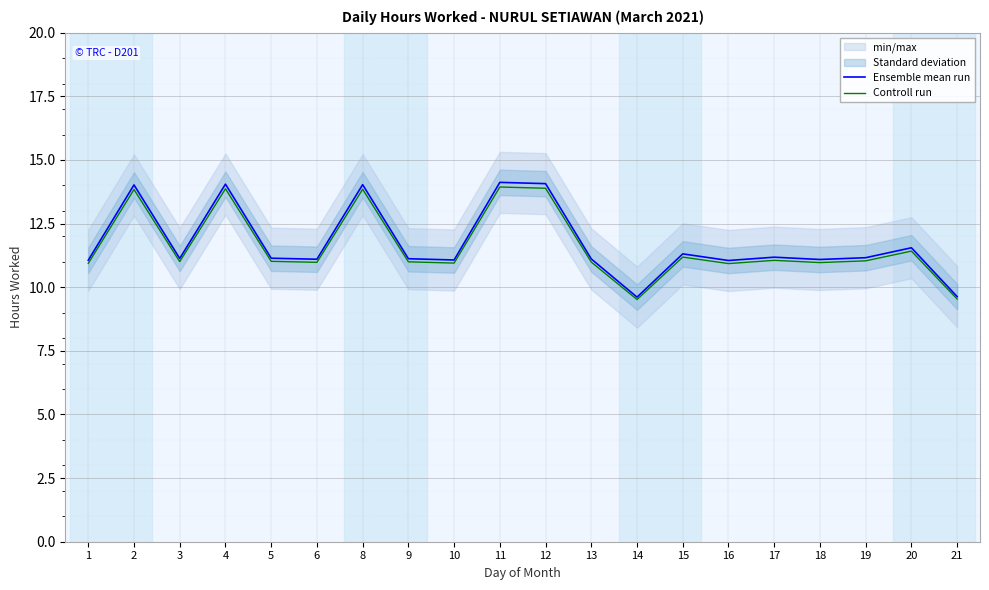

Rank the categories by Ensemble mean run value from lowest to highest.

14, 21, 16, 1, 10, 18, 6, 13, 9, 3, 5, 19, 17, 15, 20, 2, 8, 4, 12, 11